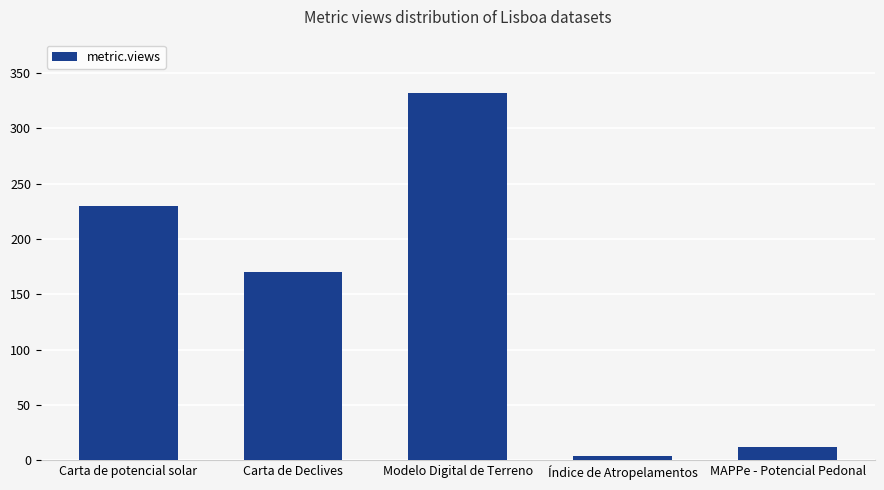

Rank the categories by value from highest to lowest.

Modelo Digital de Terreno, Carta de potencial solar, Carta de Declives, MAPPe - Potencial Pedonal, Índice de Atropelamentos